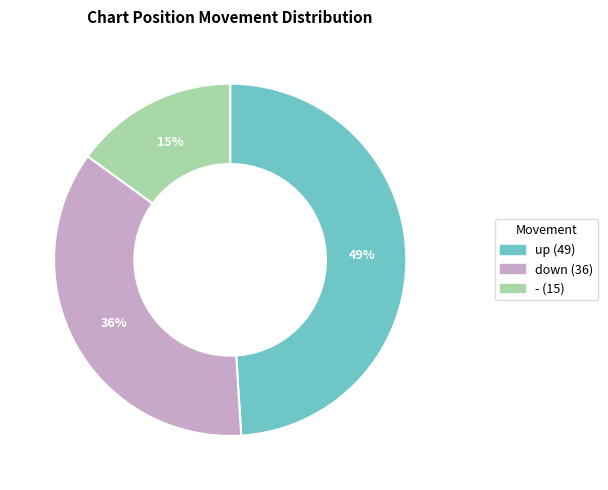

What is the ratio of the value at - to the value at up?

0.3